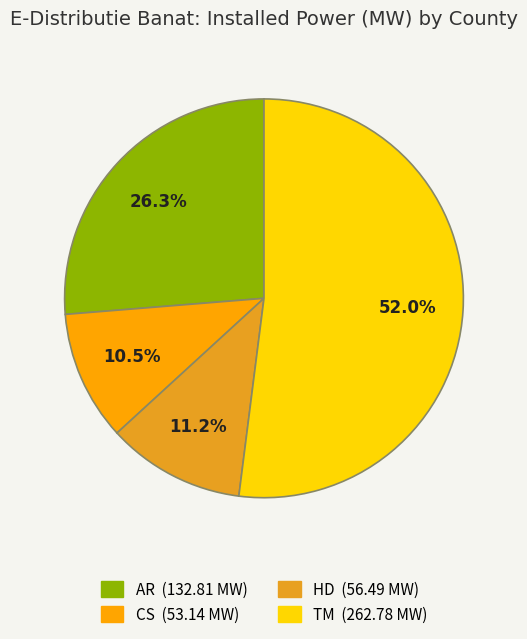

How many segments does this pie chart have?

4